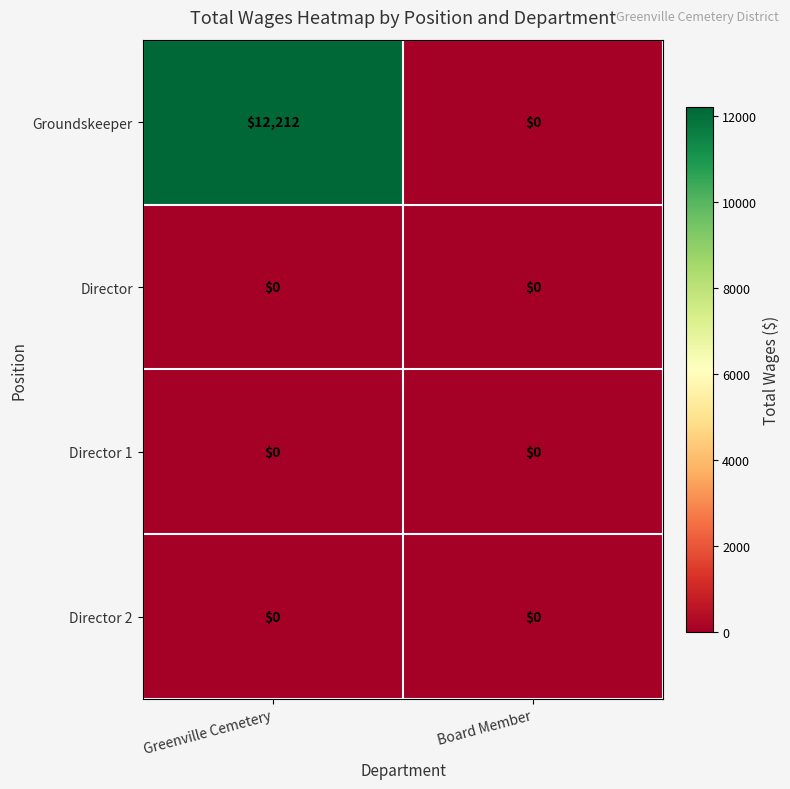

Between Greenville Cemetery and Board Member, which series saw the biggest shift?

Groundskeeper